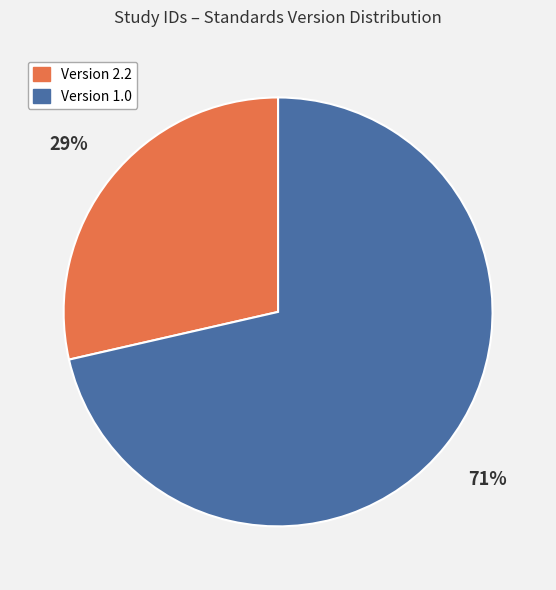

The Version 2.2 slice represents 20% of the pie. True or false?

False